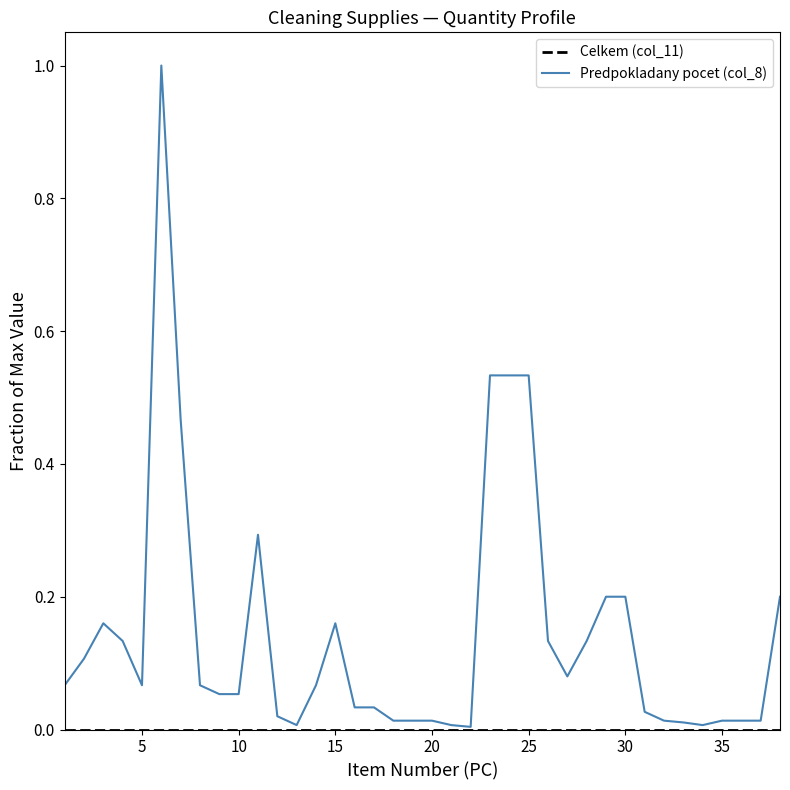

Which series has the largest range (max minus min)?

Predpokladany pocet (col_8)